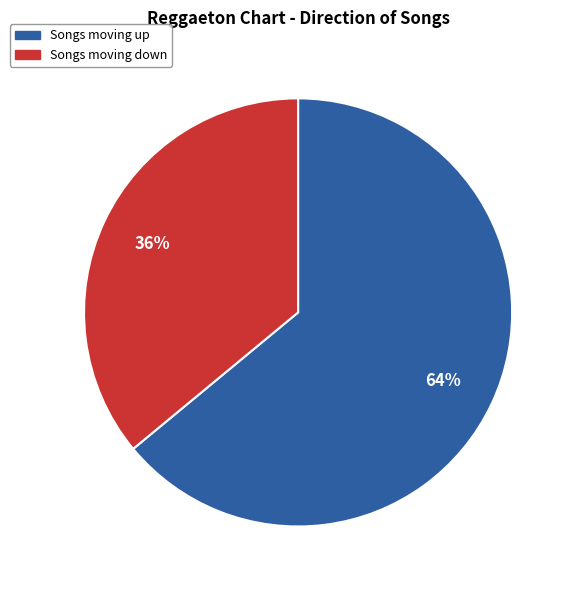

Is there any slice that represents more than half of the pie?

Yes